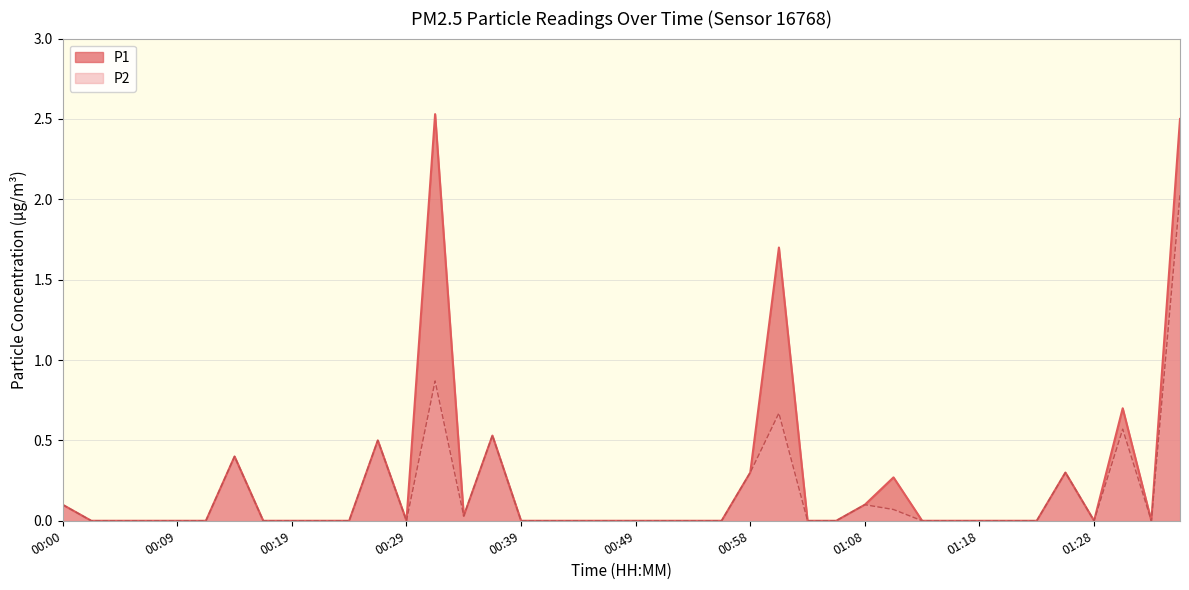

What is the label of the 23rd point from the right?

00:41